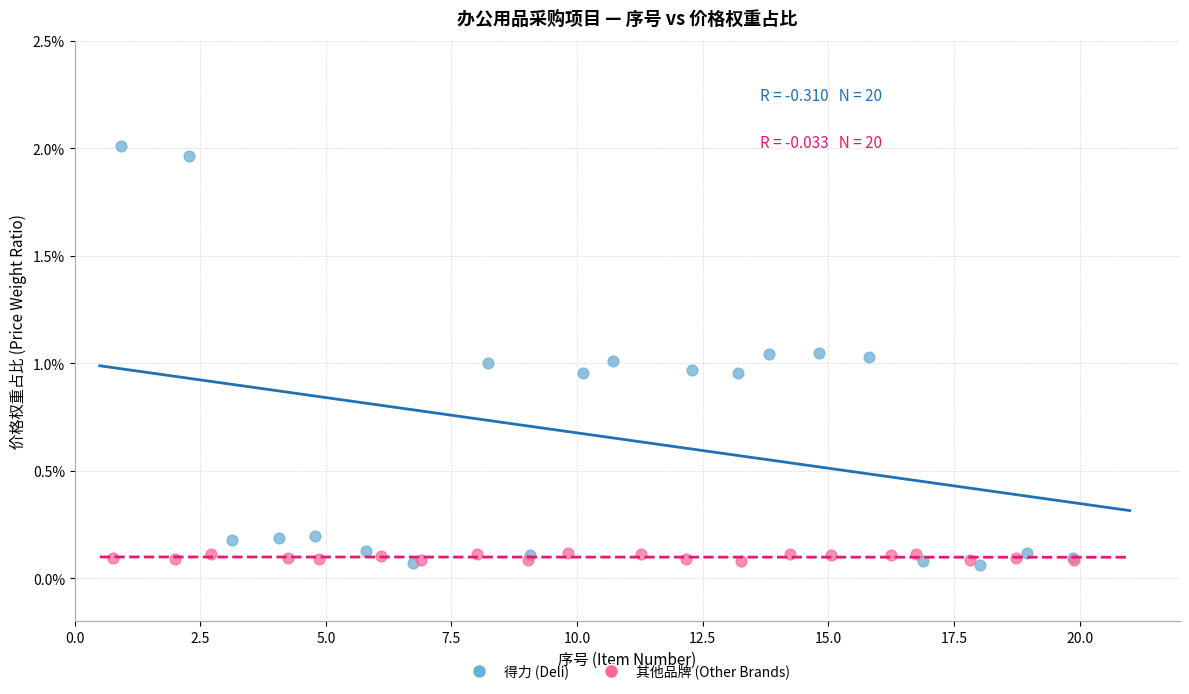

What are all the series names shown in the legend?

得力 (Deli), 其他品牌 (Other Brands)